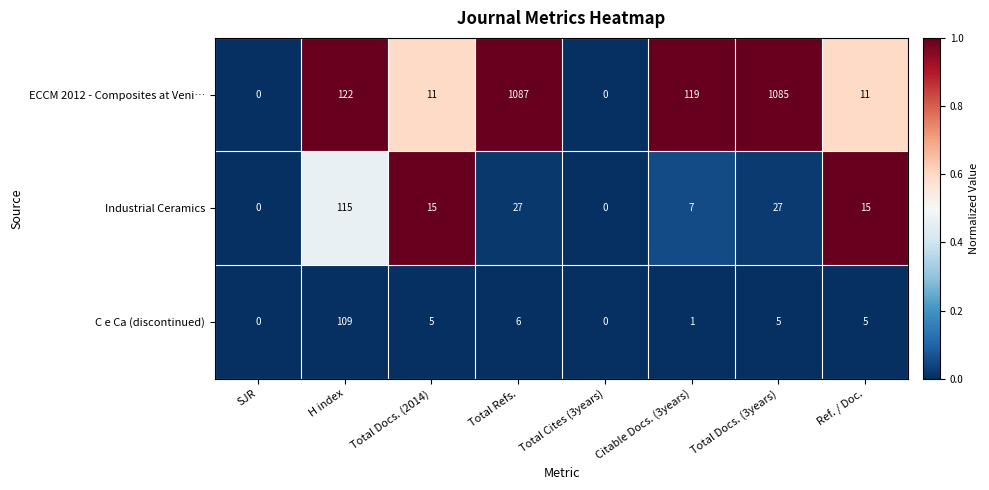

Reading left to right, transcribe all the data shown in this chart.

ECCM 2012 - Composites at Veni…: 0	122	11	1087	0	119	1085	11
Industrial Ceramics: 0	115	15	27	0	7	27	15
C e Ca (discontinued): 0	109	5	6	0	1	5	5